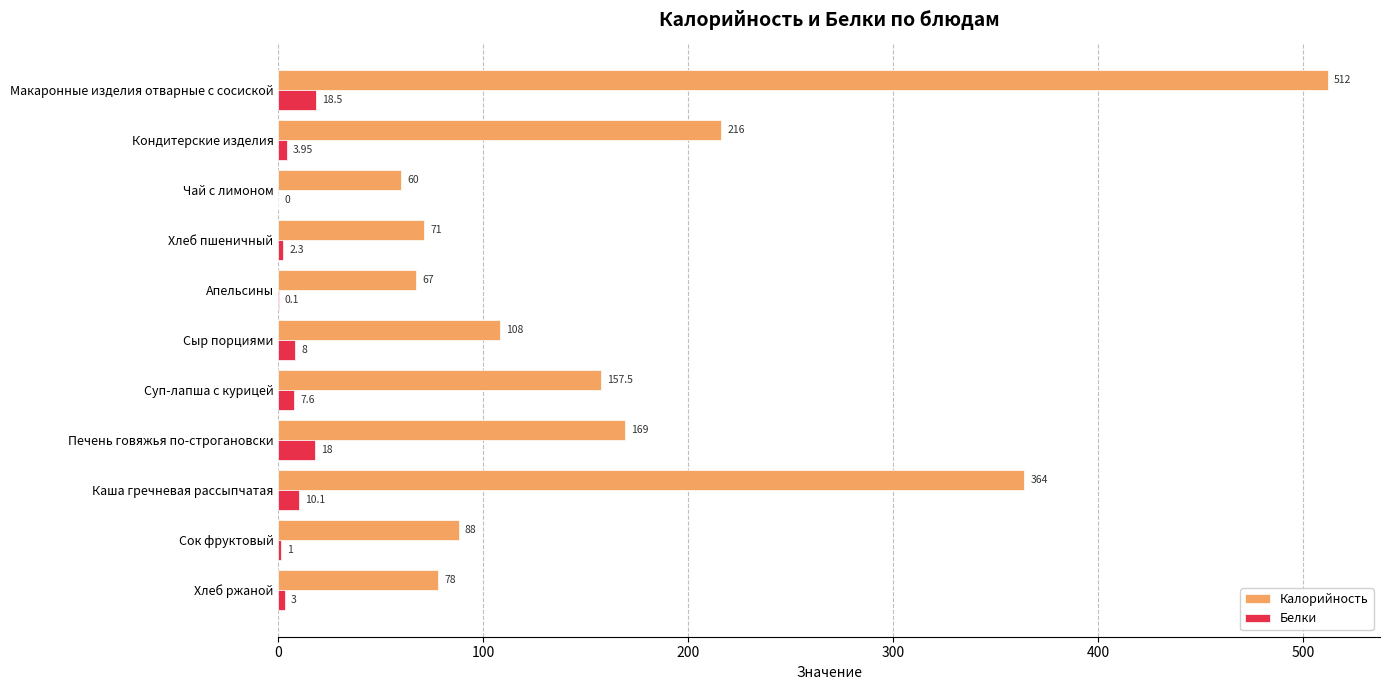

Which label corresponds to the largest value in the chart?

Макаронные изделия отварные с сосиской